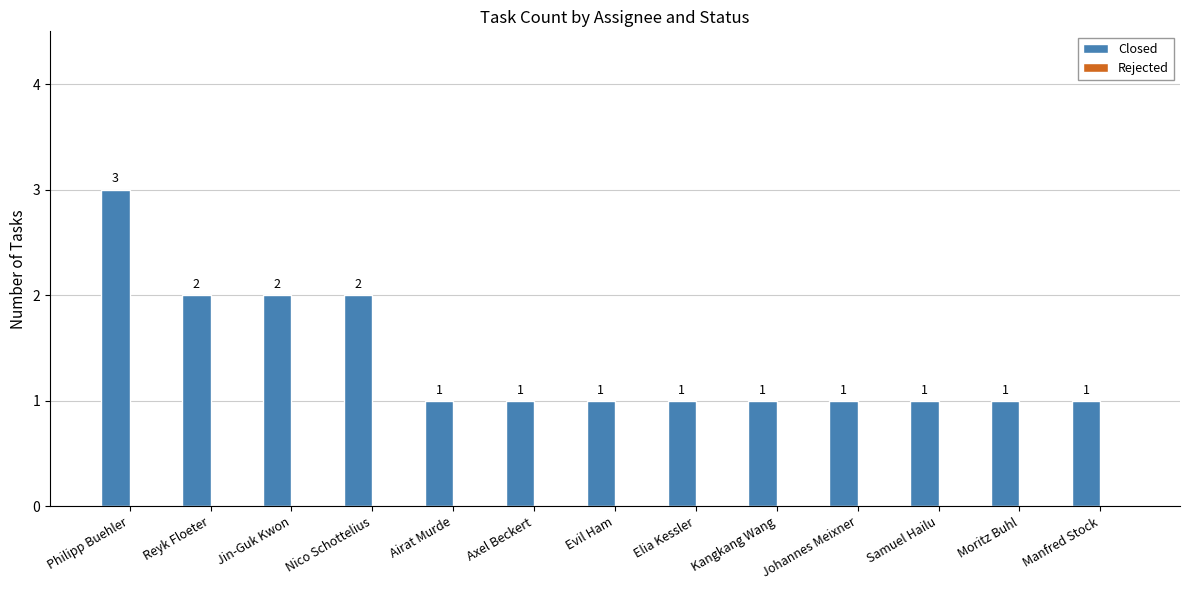

Which label corresponds to the largest value in the chart?

Philipp Buehler